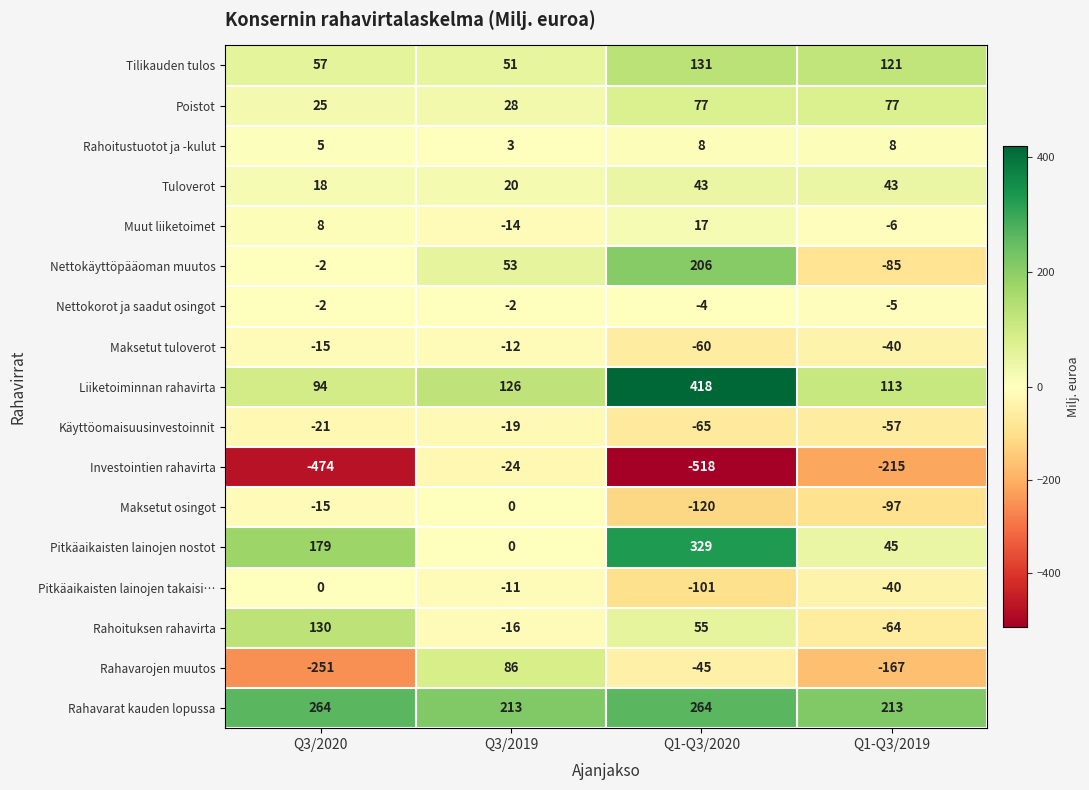

Which series has the largest total across all categories?

Rahavarat kauden lopussa